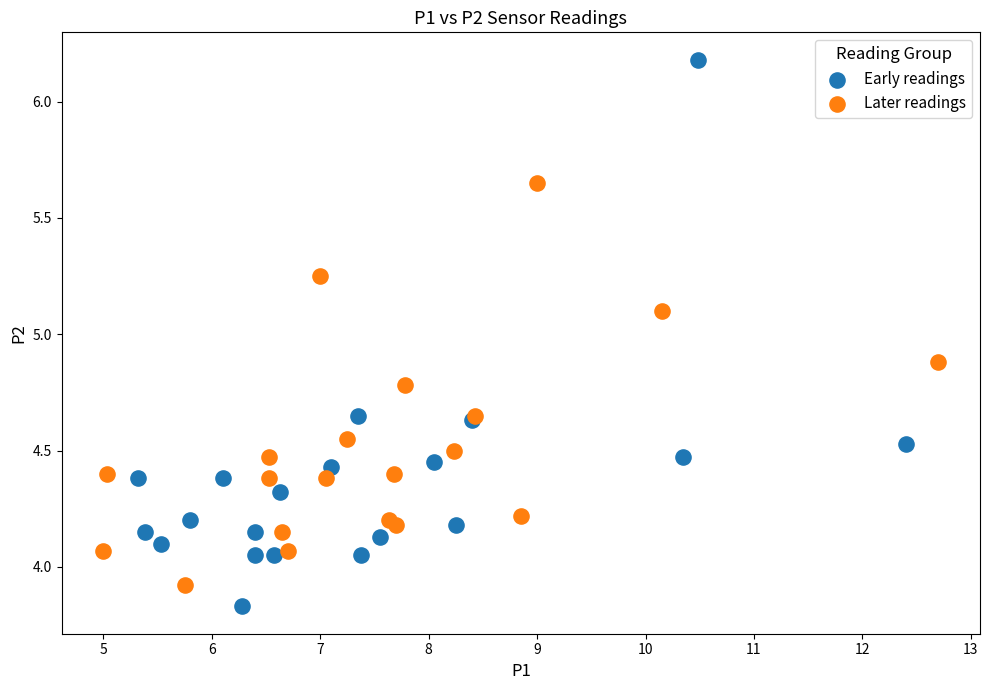

Which series has the widest spread of Y values?

Early readings